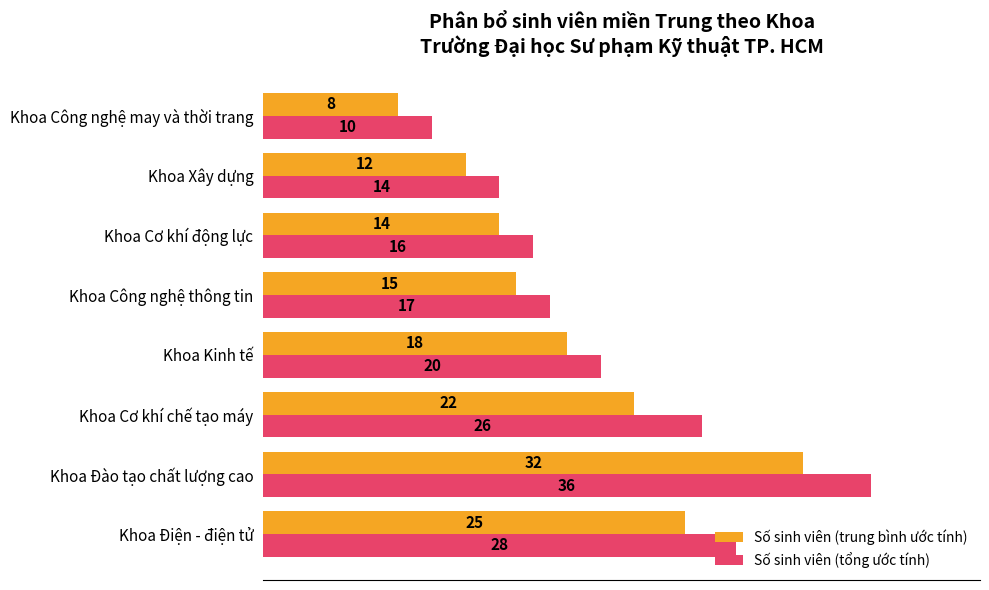

Rank the series at Khoa Xây dựng from lowest to highest value.

Số sinh viên (trung bình ước tính), Số sinh viên (tổng ước tính)